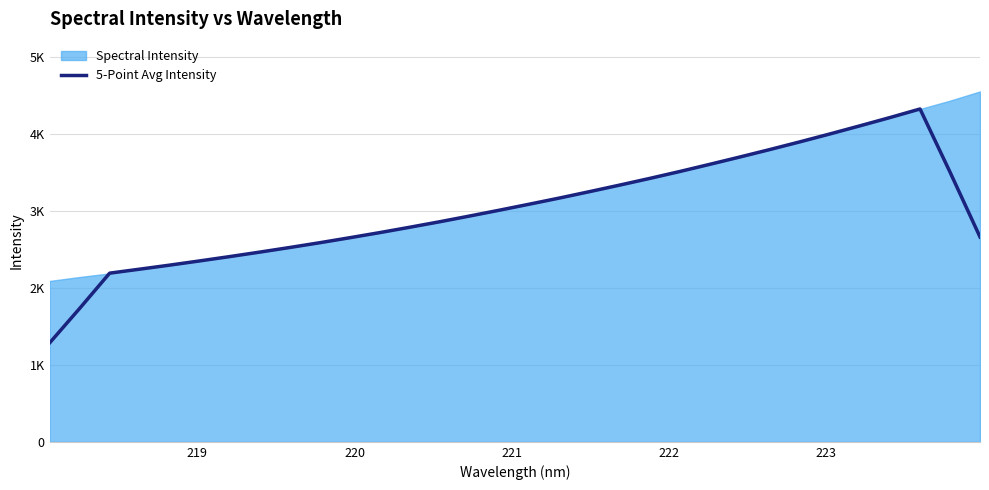

True or false: the data shows 499.5 at 222.

False